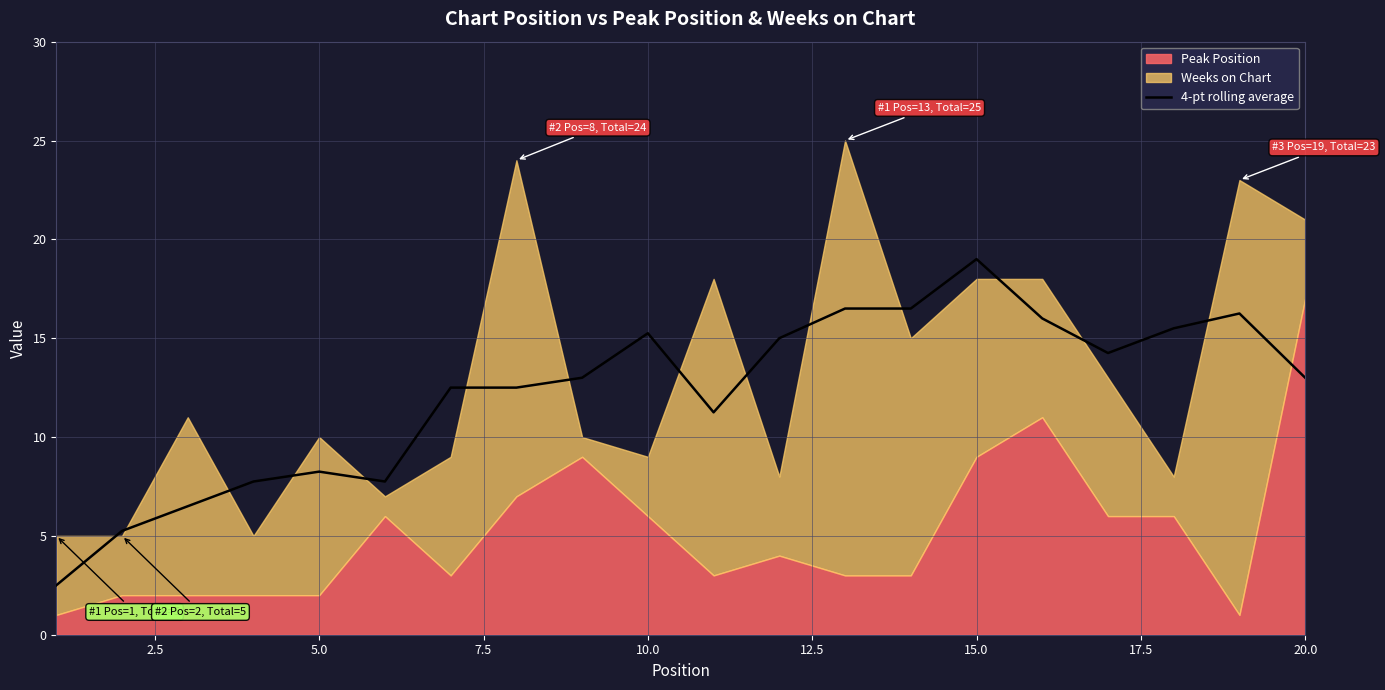

What is the lowest value of the 4-pt rolling average series?

2.5